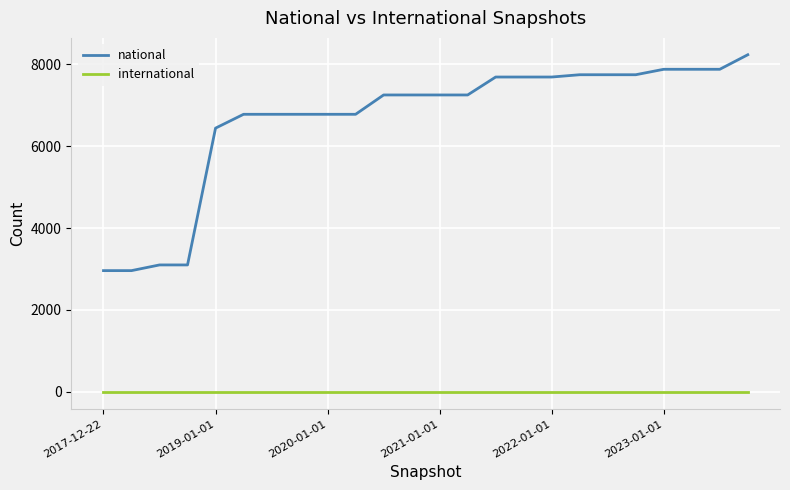

True or false: national and international intersect in this chart.

False